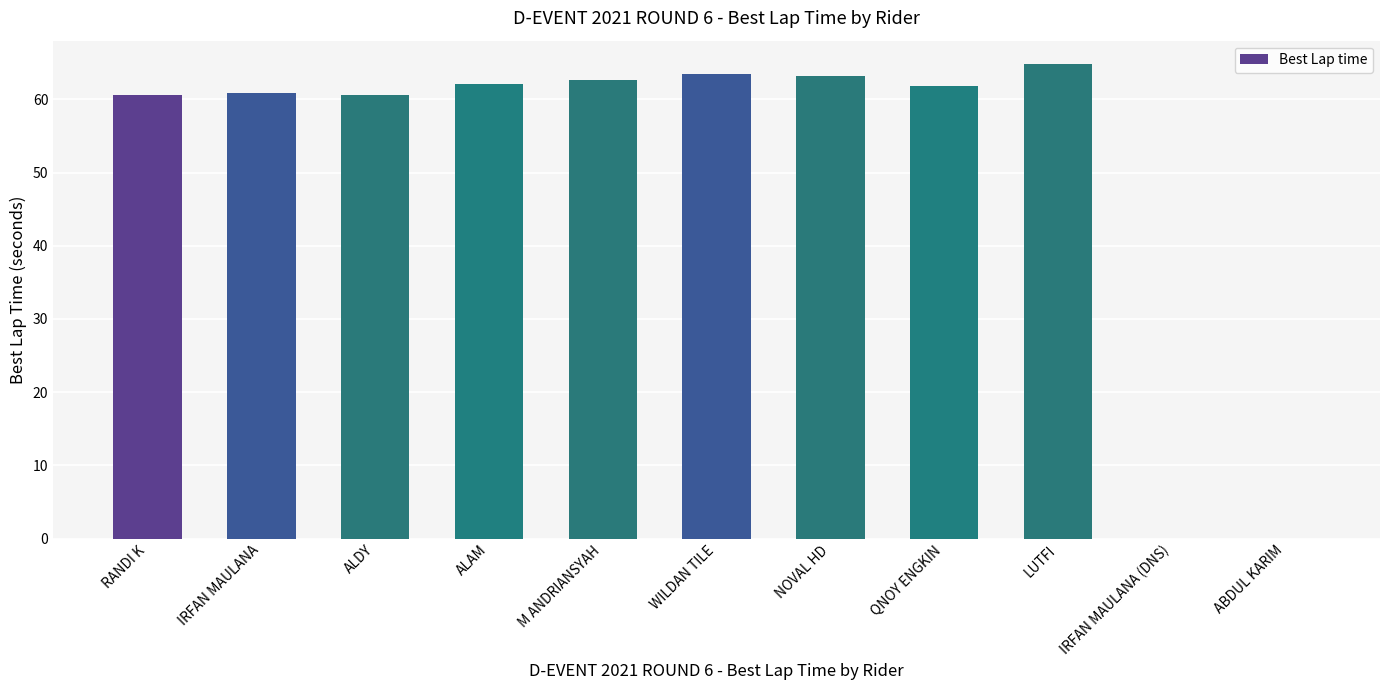

What is the sum of the values at ALDY and ALAM?

122.7